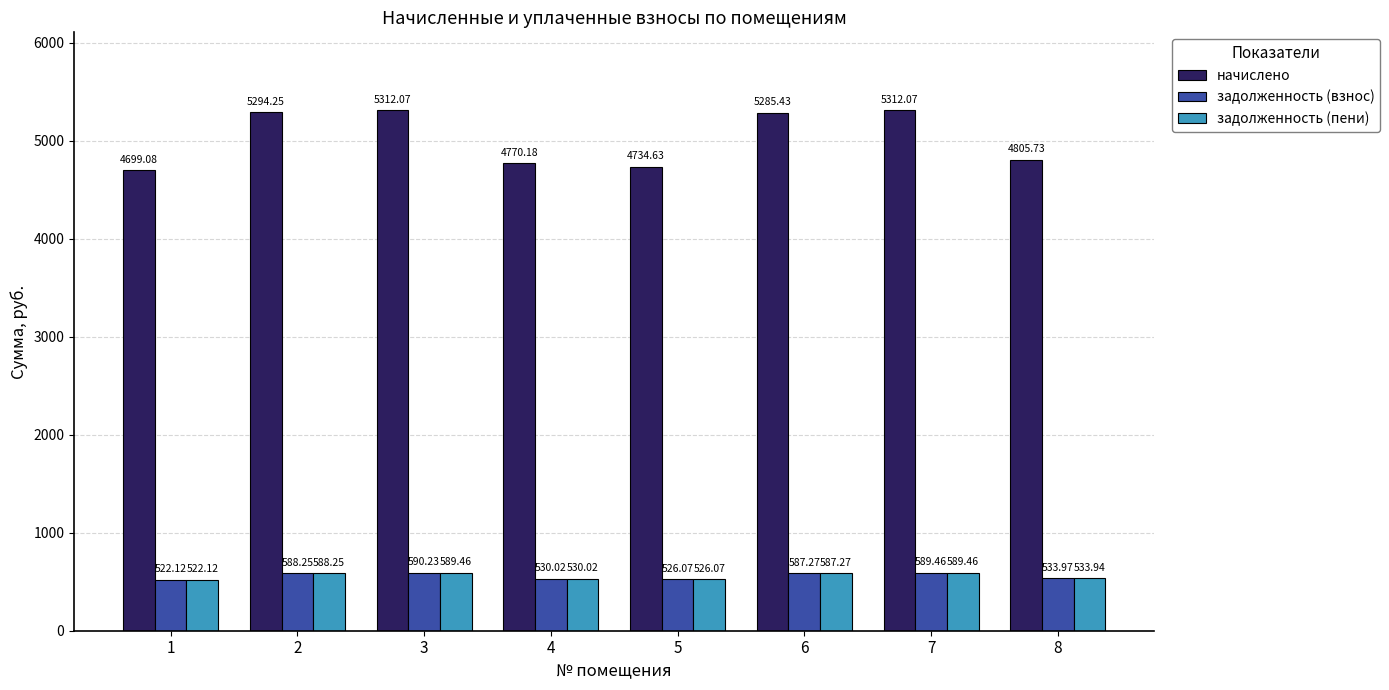

At 3, list the series in order from smallest to largest.

задолженность (пени), задолженность (взнос), начислено